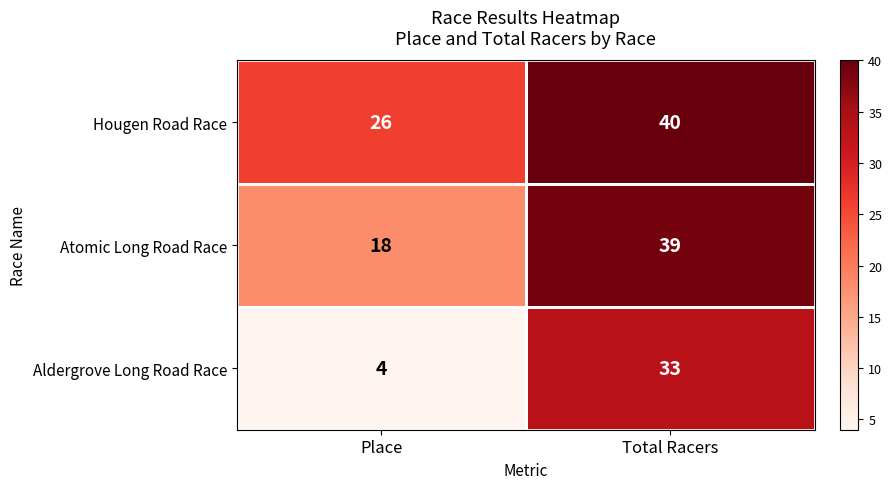

Which series has the widest spread of values?

Aldergrove Long Road Race